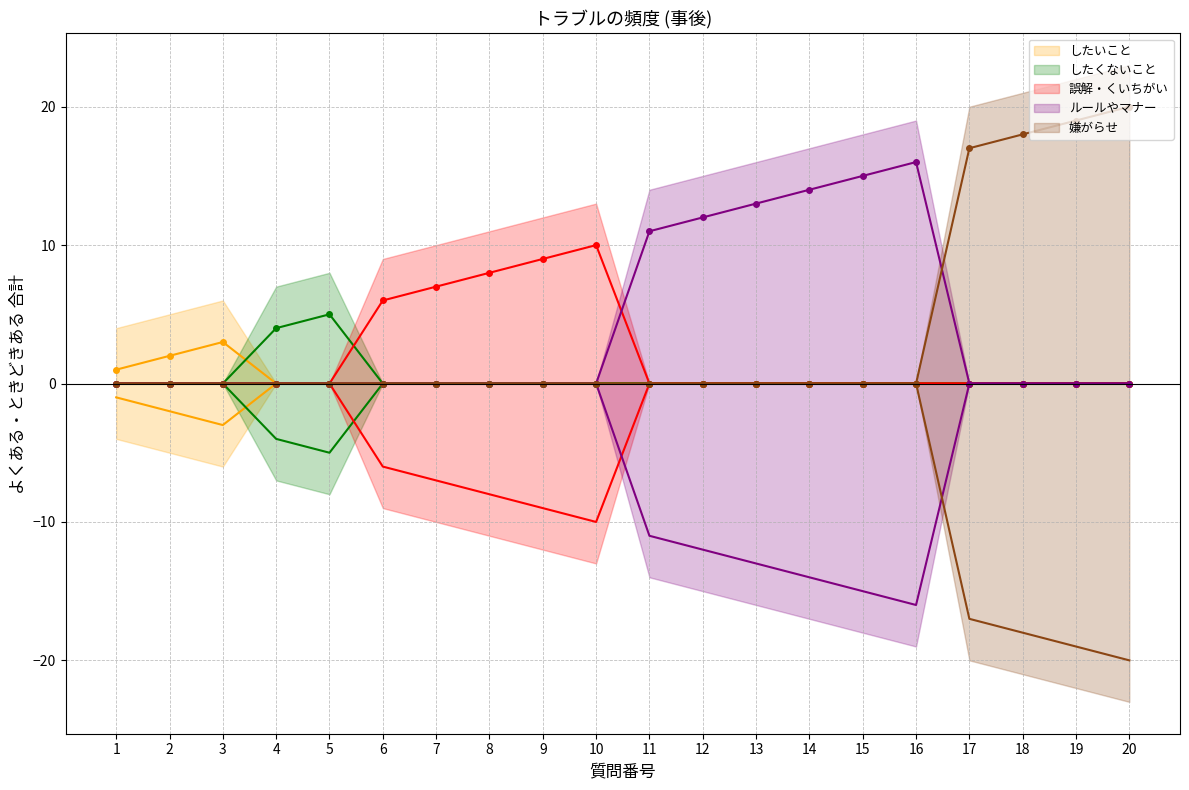

What is the sum of all ルールやマナー values?

81